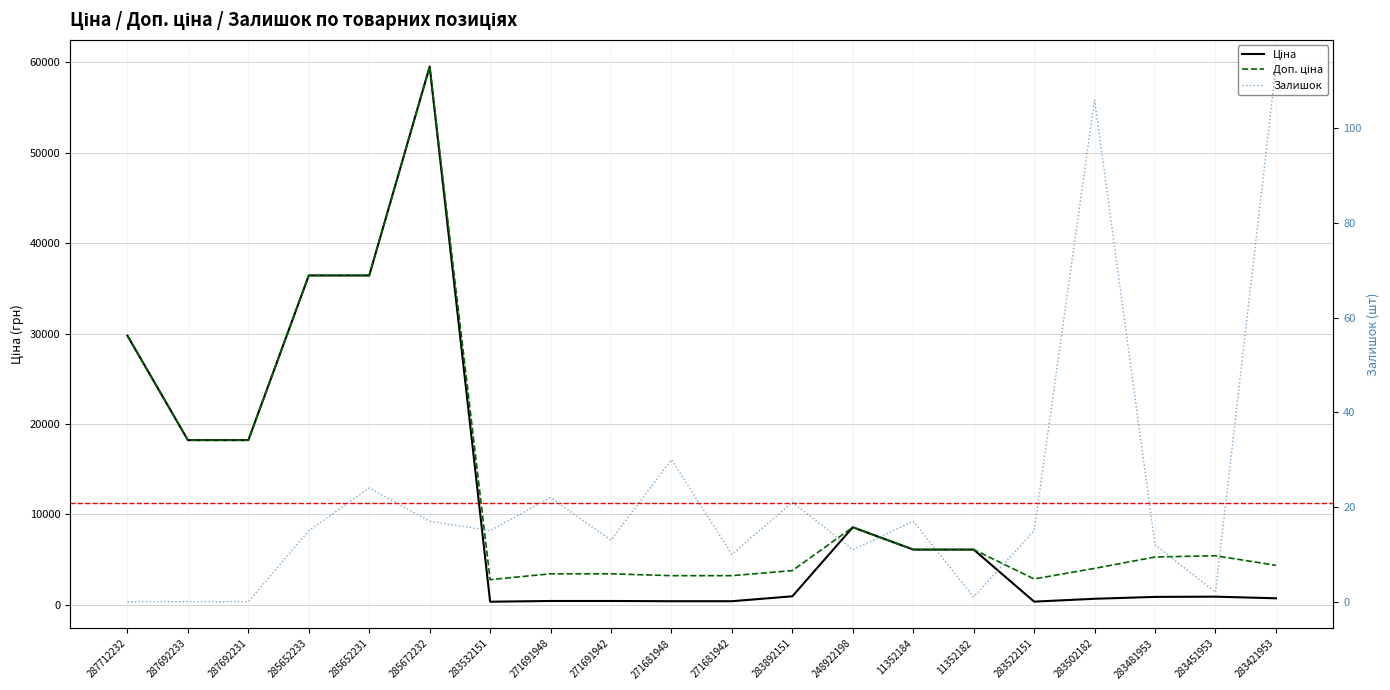

Reading right to left, list all the values displayed in this chart.

Ціна: 283421953=728.8	283451953=905.5	283481953=882.1	283502182=672.7	283522151=358.0	11352182=6112.5	11352184=6112.5	248922198=8581.1	283892151=947.6	271681942=403.6	271681948=403.6	271691942=429.3	271691948=429.3	283532151=348.6	285672232=59523.0	285652231=36424.0	285652233=36424.0	287692231=18212.0	287692233=18212.0	287712232=29761.5
Доп. ціна: 283421953=4372.9	283451953=5432.8	283481953=5292.4	283502182=4036.0	283522151=2863.8	11352182=6112.5	11352184=6112.5	248922198=8581.1	283892151=3790.3	271681942=3228.8	271681948=3228.8	271691942=3434.6	271691948=3434.6	283532151=2789.2	285672232=59523.0	285652231=36424.0	285652233=36424.0	287692231=18212.0	287692233=18212.0	287712232=29761.5
Залишок: 283421953=113.0	283451953=2.0	283481953=12.0	283502182=106.0	283522151=15.0	11352182=1.0	11352184=17.0	248922198=11.0	283892151=21.0	271681942=10.0	271681948=30.0	271691942=13.0	271691948=22.0	283532151=15.0	285672232=17.0	285652231=24.0	285652233=15.0	287692231=0.0	287692233=0.0	287712232=0.0